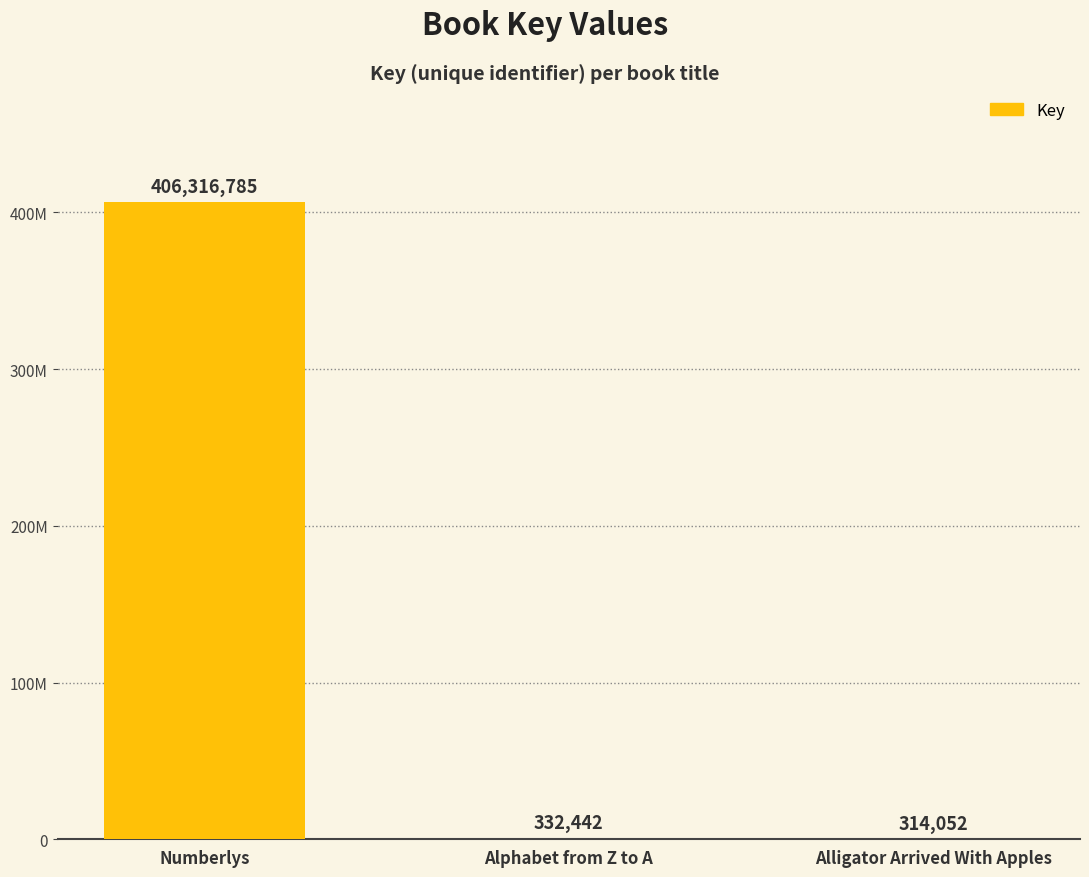

At which category does the chart reach its peak across all series?

Numberlys